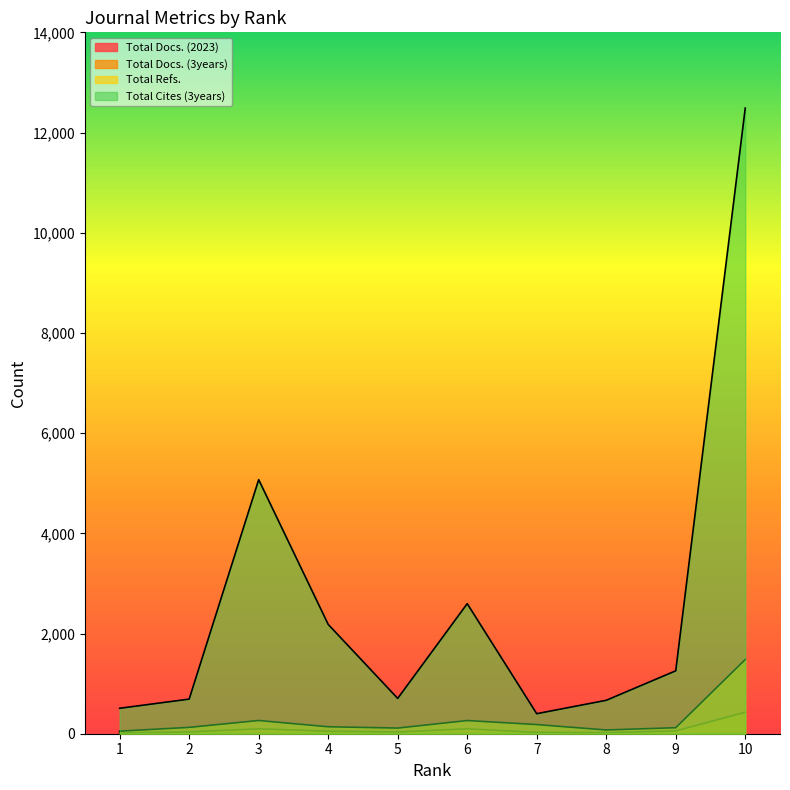

Which series has the largest range (max minus min)?

Total Cites (3years)